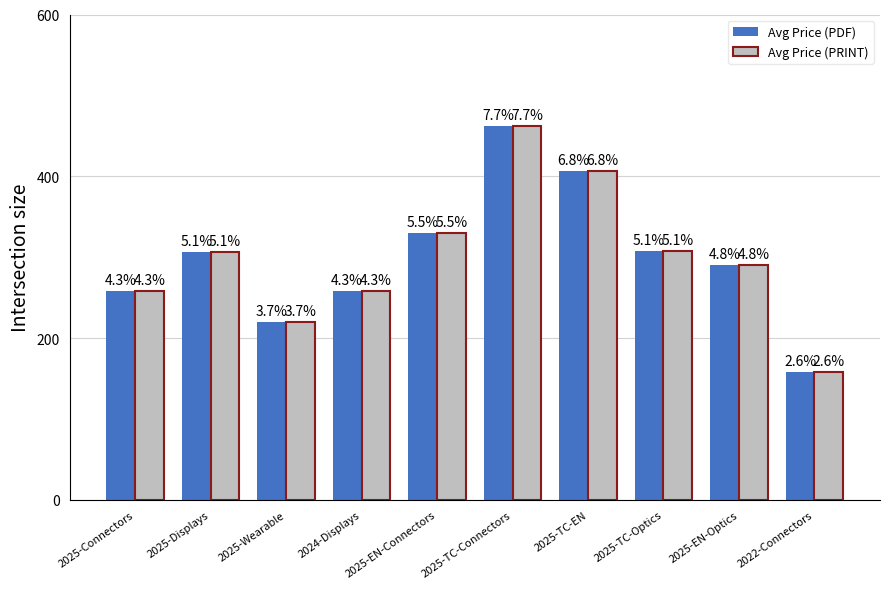

How many bars are there in each group?

2